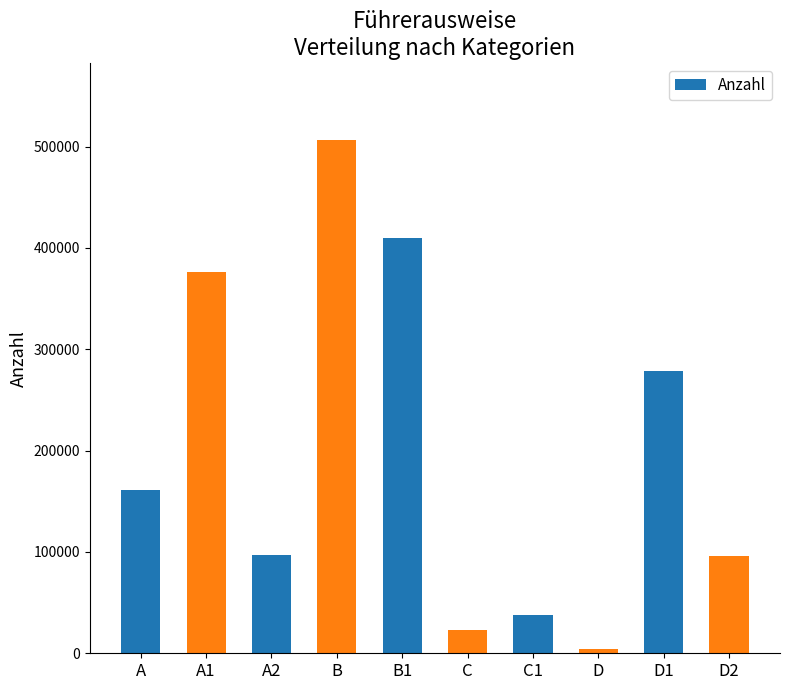

Between A2 and A1, which is larger?

A1